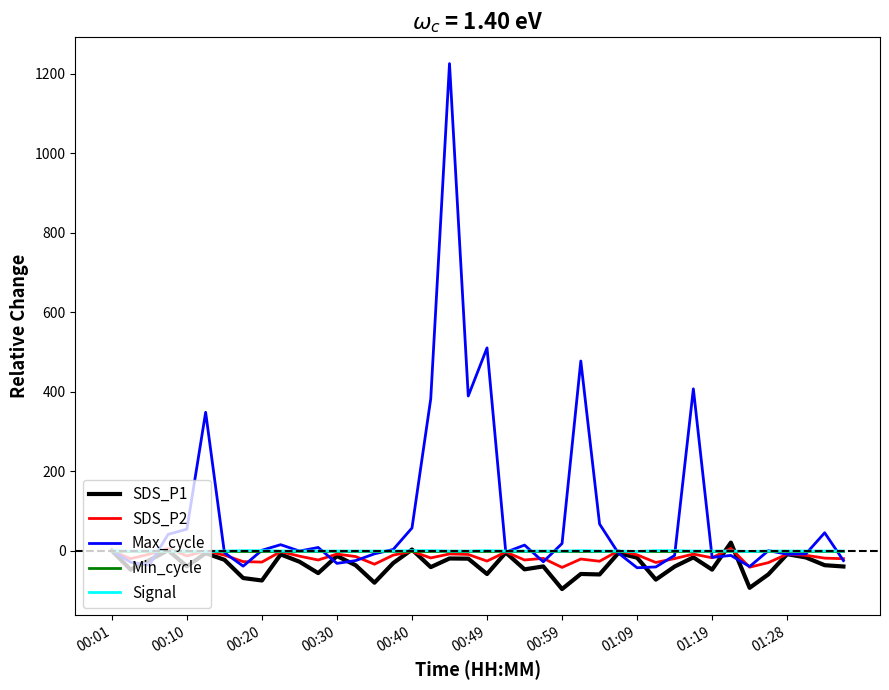

What are all the series names shown in the legend?

SDS_P1, SDS_P2, Max_cycle, Min_cycle, Signal